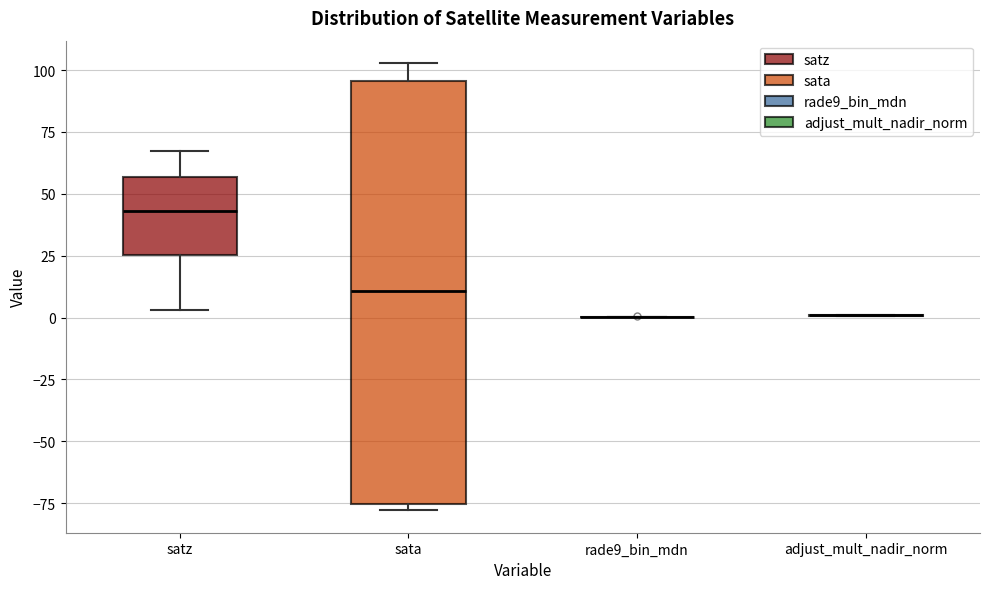

Reading left to right, read every box against the y-axis: the position of its median line, the range the box covers, and the ends of its whiskers. The values are not printed on the chart, so give them approximately, as read against the axis.

satz: median 45, box 25 to 55, whiskers 5 to 65
sata: median 10, box -75 to 95, whiskers -80 to 105
rade9_bin_mdn: box collapsed to a line at 0, whiskers 0 to 0
adjust_mult_nadir_norm: box collapsed to a line at 0, whiskers 0 to 0